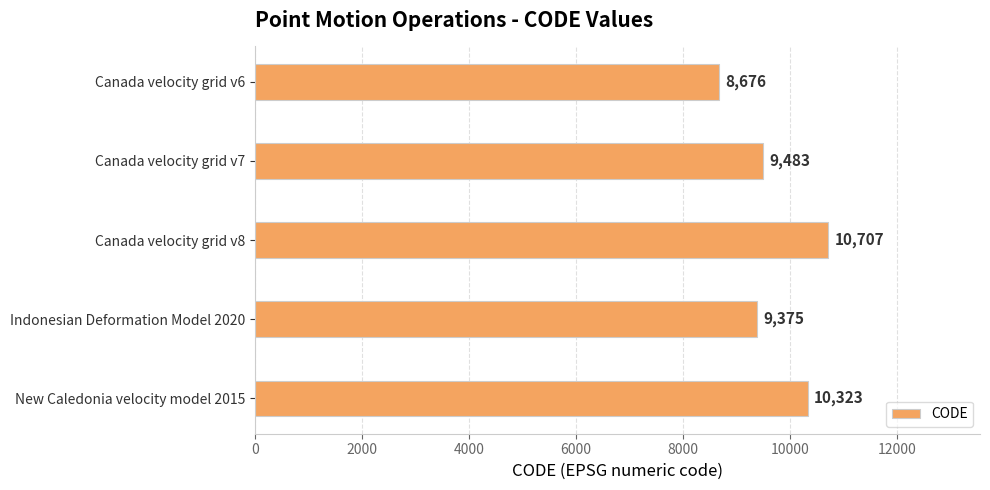

How many values are below 9483?

2